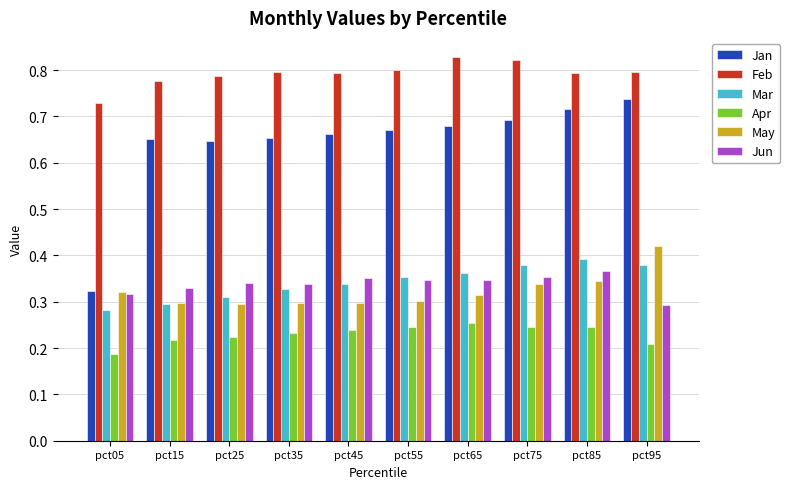

What is the sum of all Jan values?

6.4